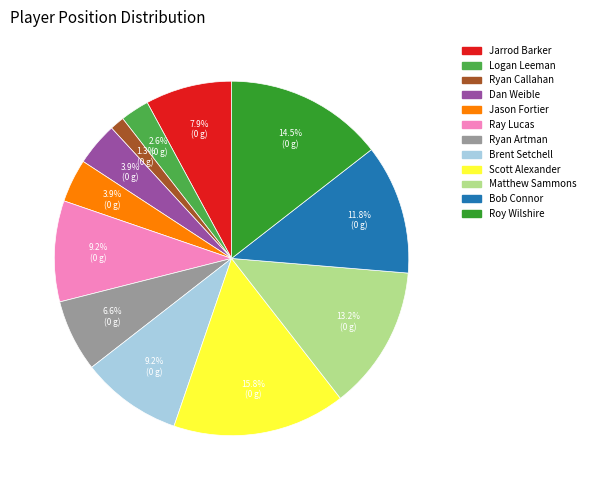

Which category has the biggest portion of the pie?

Scott Alexander